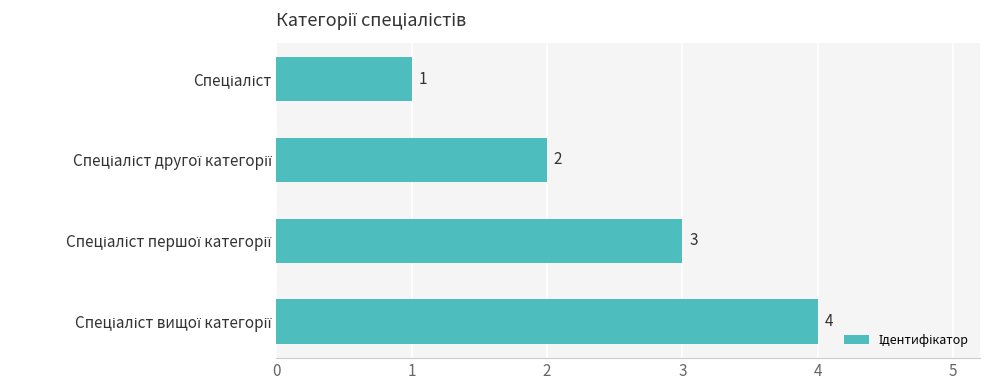

How many values are between 2 and 4?

3